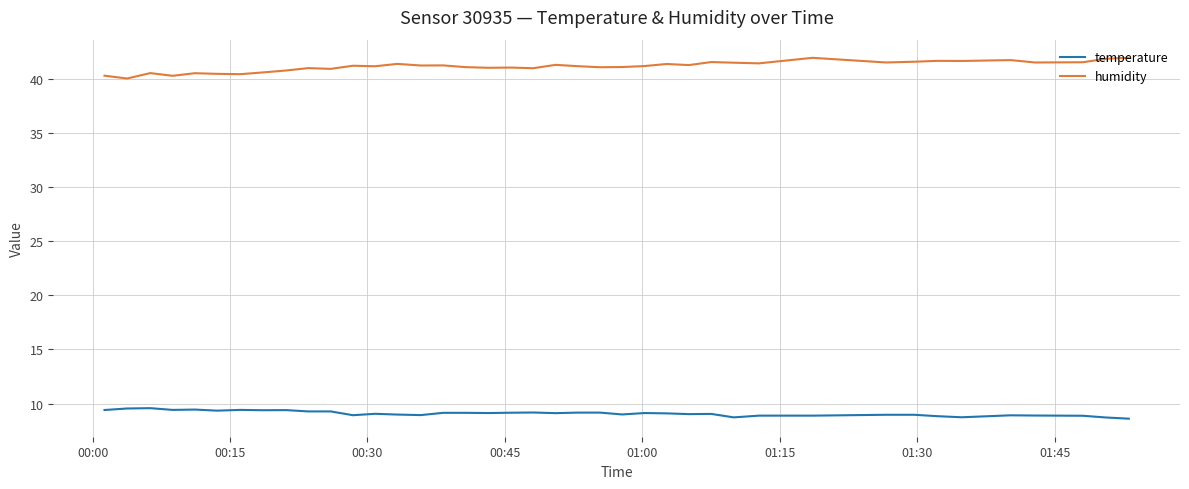

What is the difference between the maximum and minimum values in the temperature series?

1.0